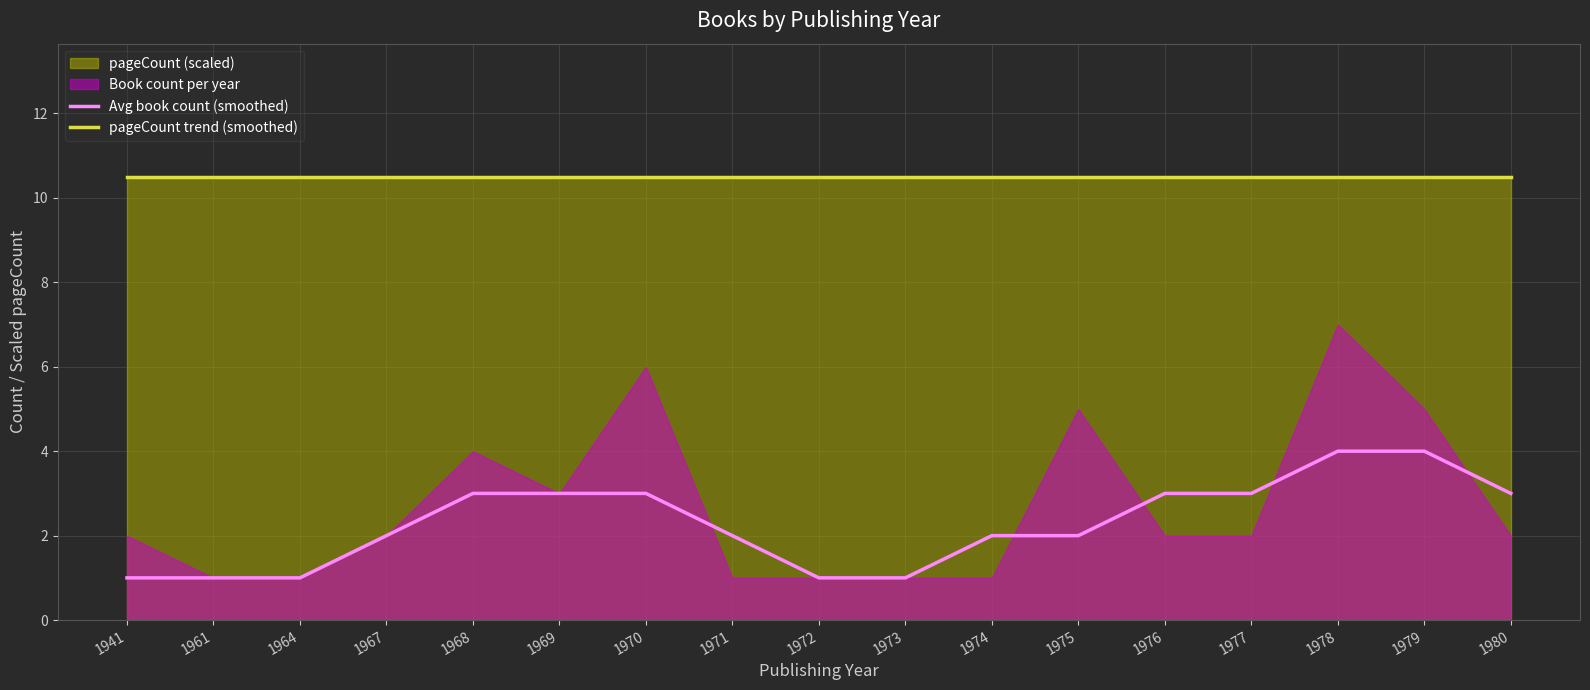

Where does the Avg book count (smoothed) series first go above 2?

1968